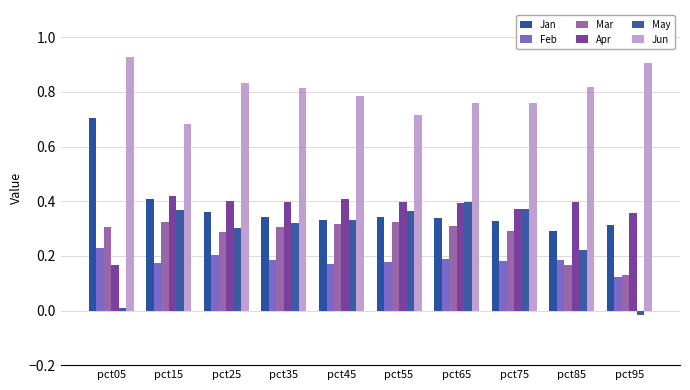

List the series in order of their peak value, lowest first.

Feb, Mar, May, Apr, Jan, Jun